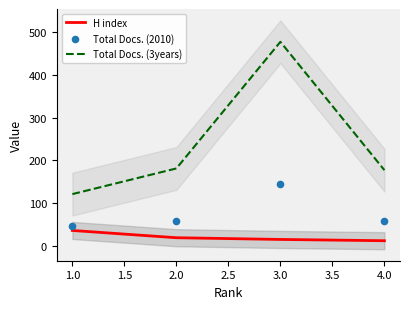

Which series has the largest total across all categories?

Total Docs. (3years)